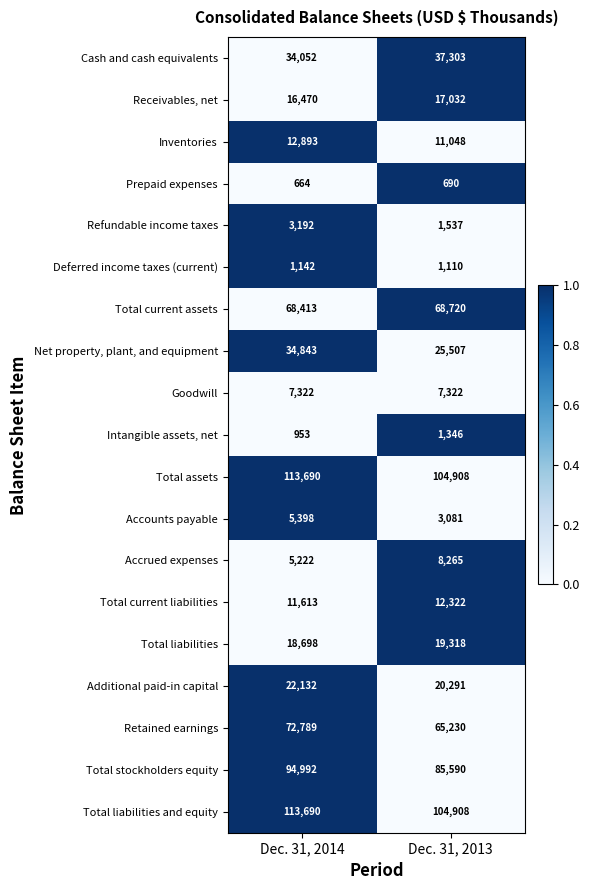

What is the total value across all series at Dec. 31, 2013?

595528